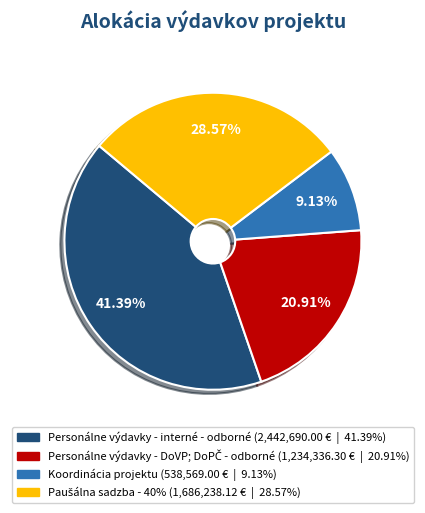

Is Koordinácia projektu the majority of the pie?

No